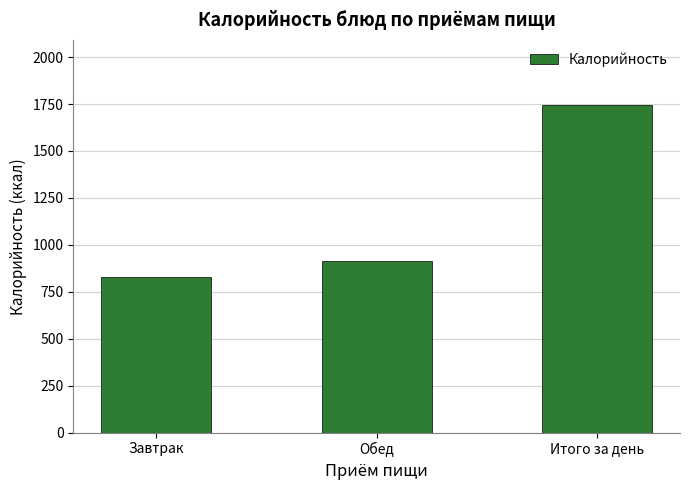

What is the value of the 3rd bar from the left?

1742.9